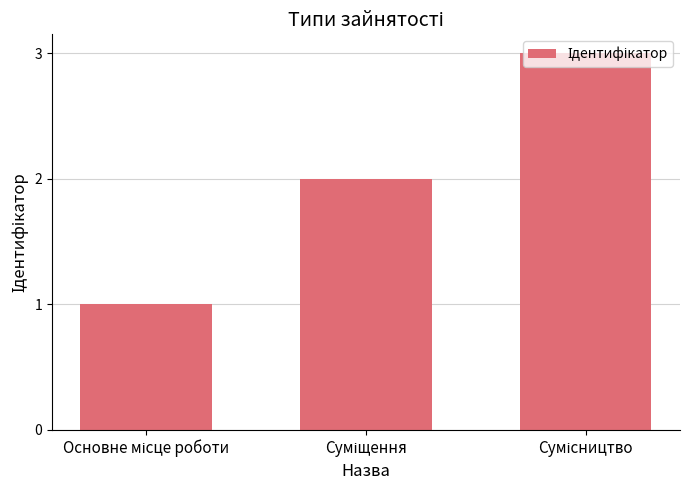

What is the maximum value shown in the chart?

3